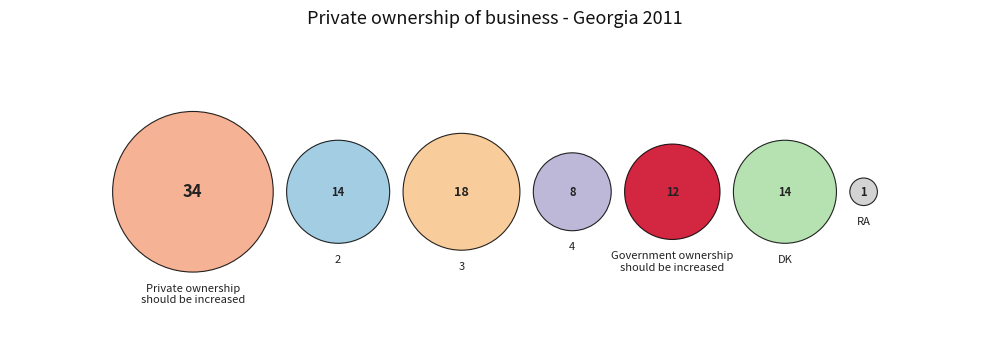

What is the smallest slice in the pie chart?

RA